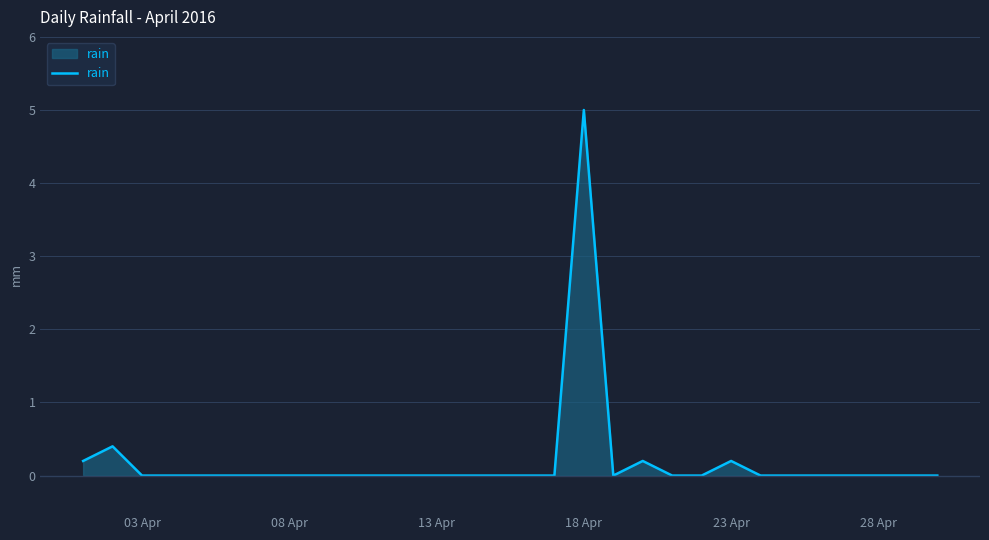

What is the difference between the maximum and minimum values?

5.0